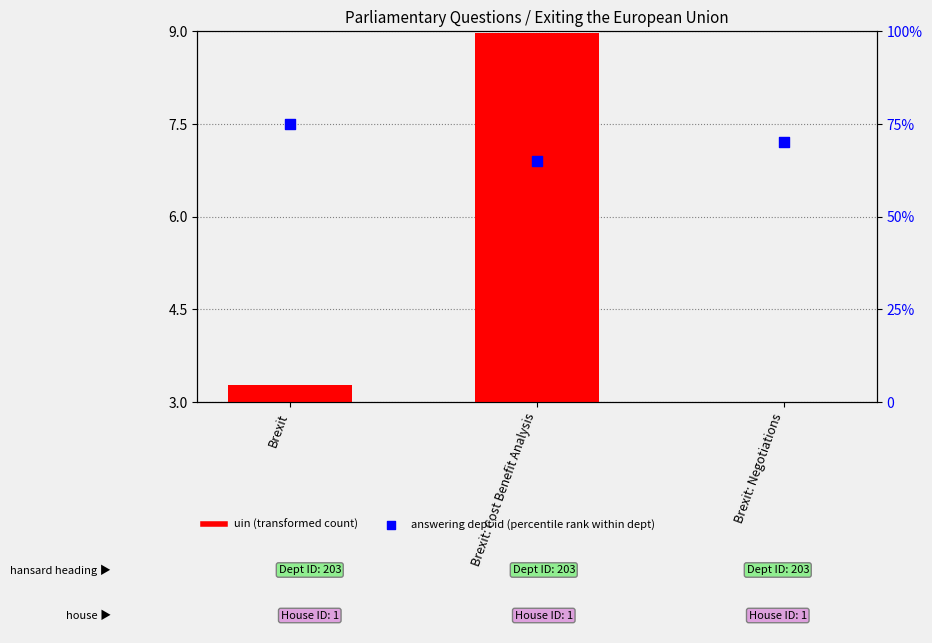

At how many categories does at least one series exceed 47?

3